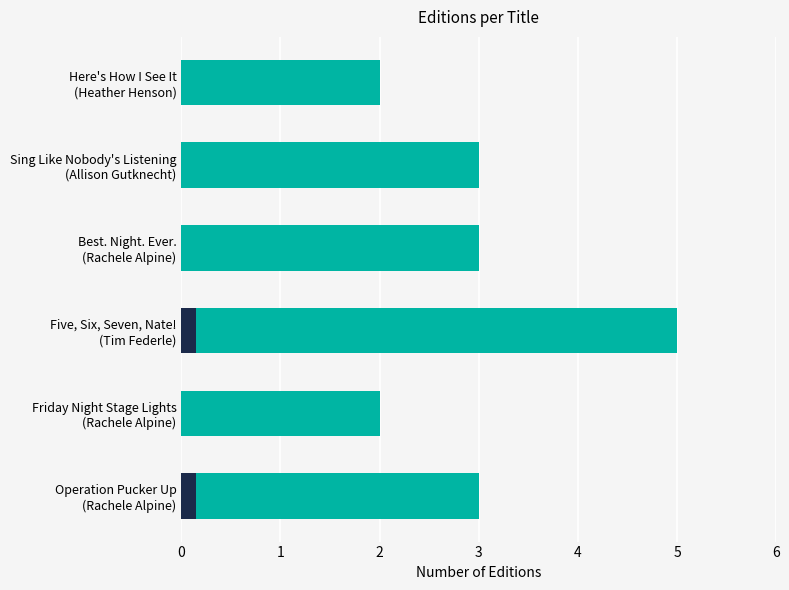

What is the difference between the values at 5 and 0?

1